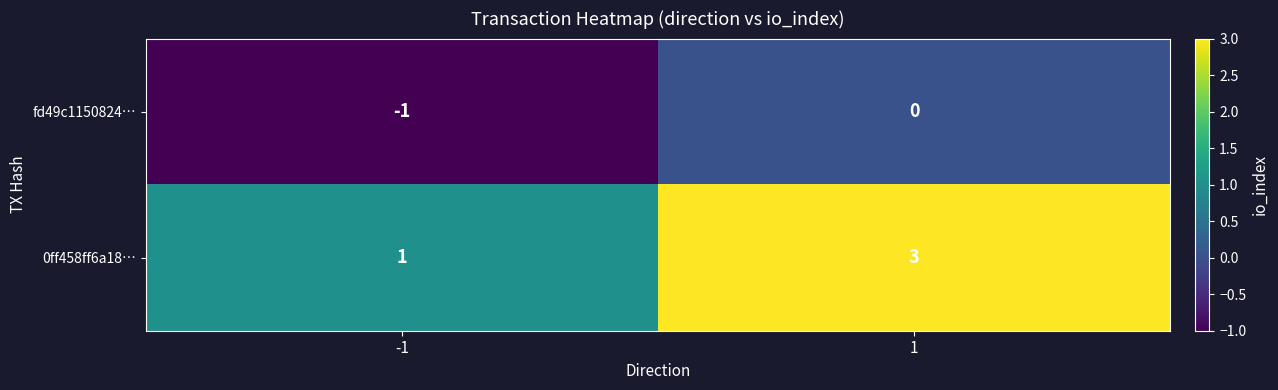

Reading left to right, what are all the values shown in this chart?

fd49c1150824…: -1=-1	1=0
0ff458ff6a18…: -1=1	1=3